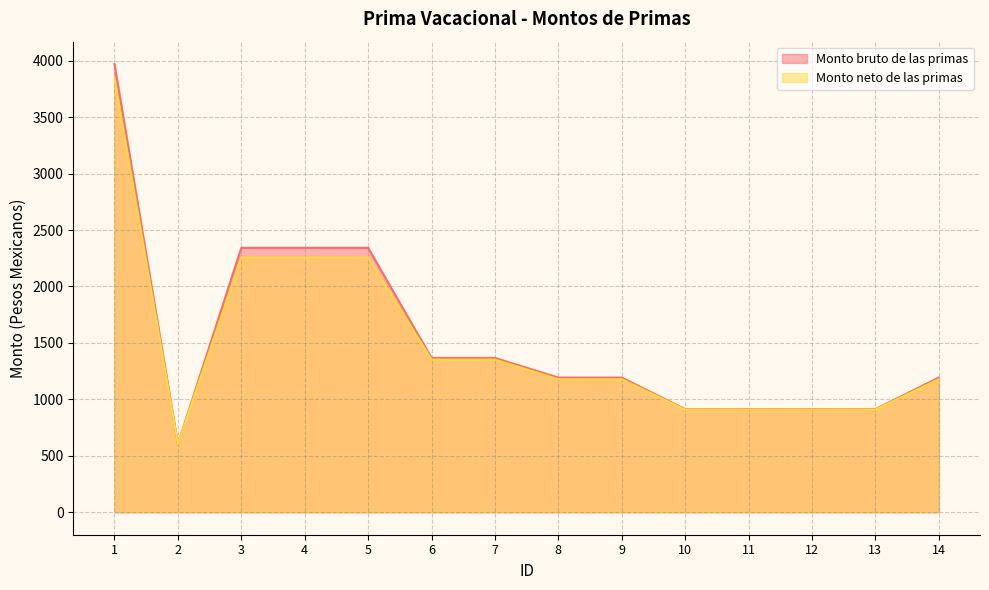

Is the value of Monto bruto de las primas at 7 greater than the value of Monto neto de las primas at 6?

Yes